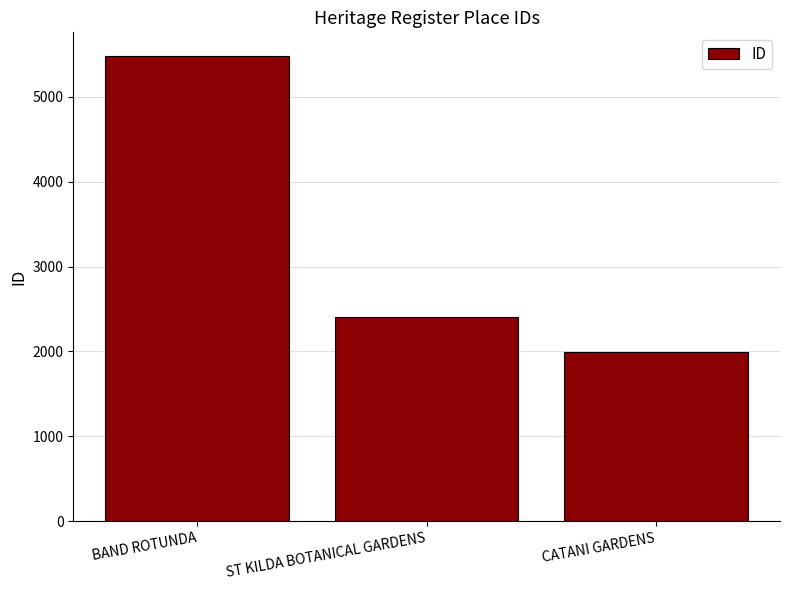

What is the greatest value displayed?

5482